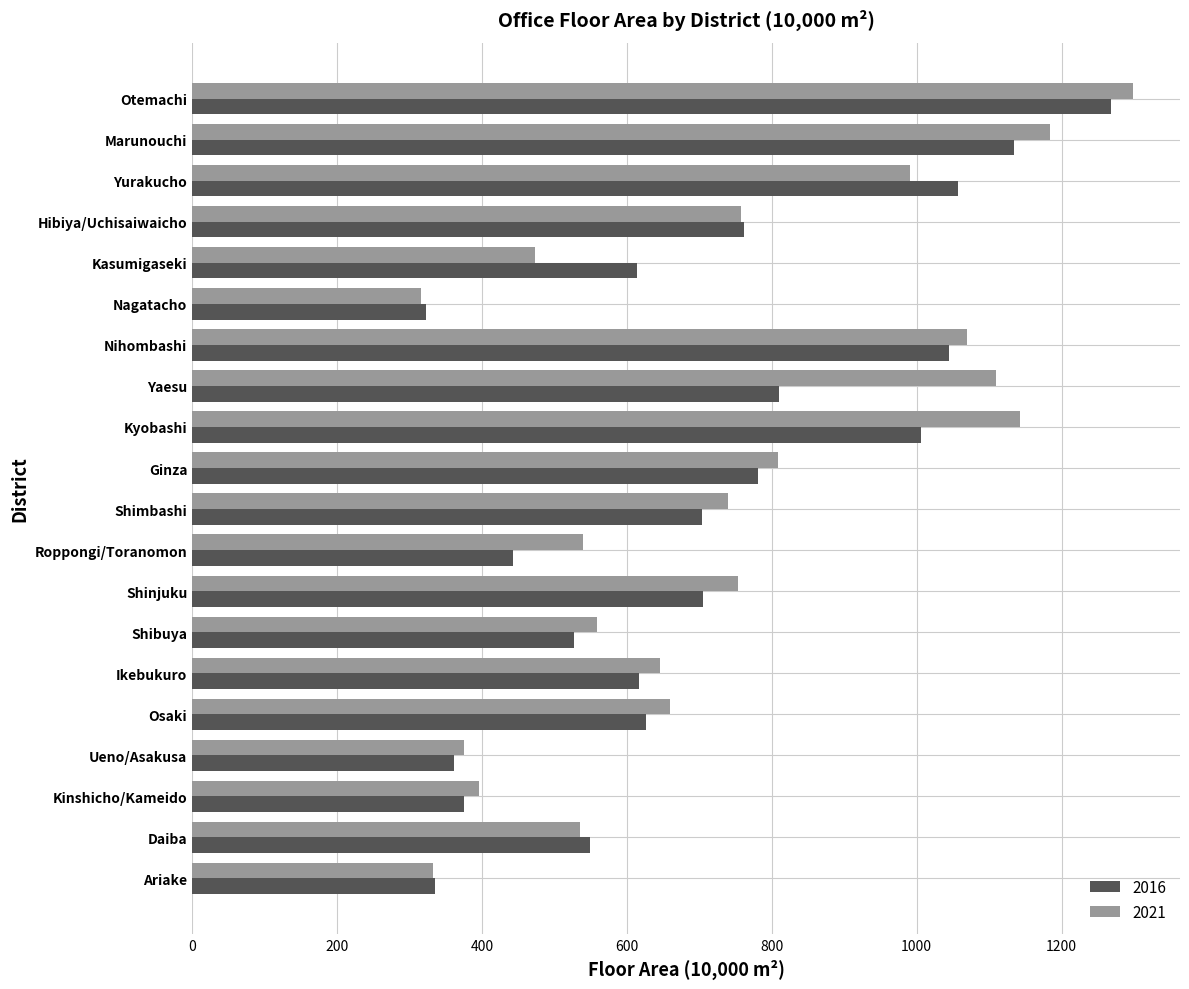

Where is 2021 nearest to the value 806?

Ginza